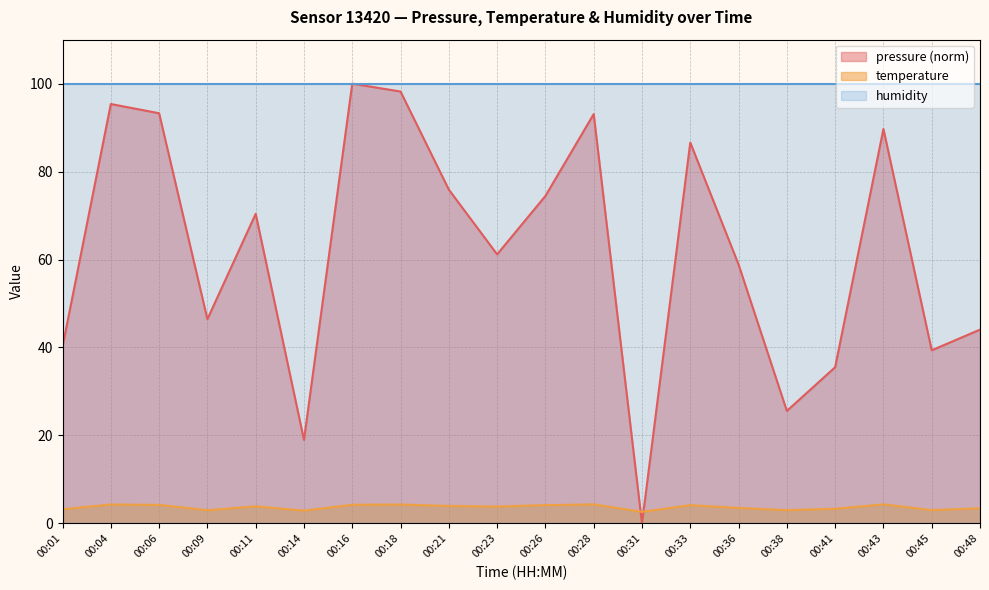

Is it true that pressure equals 148.4 at 00:04?

False